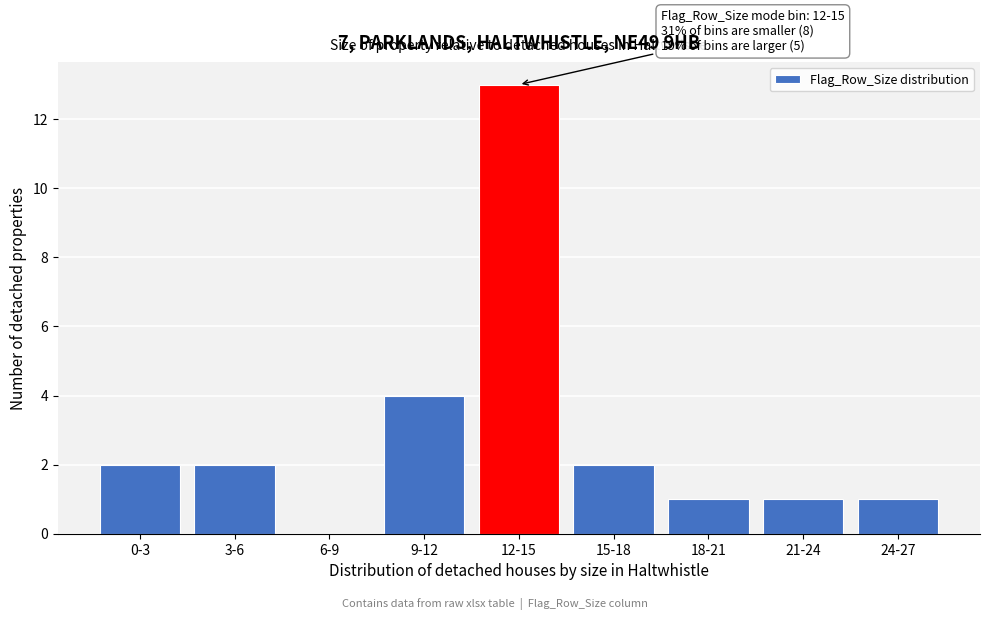

Reading left to right, list all the values displayed in this chart.

0-3=2	3-6=2	6-9=0	9-12=4	12-15=13	15-18=2	18-21=1	21-24=1	24-27=1